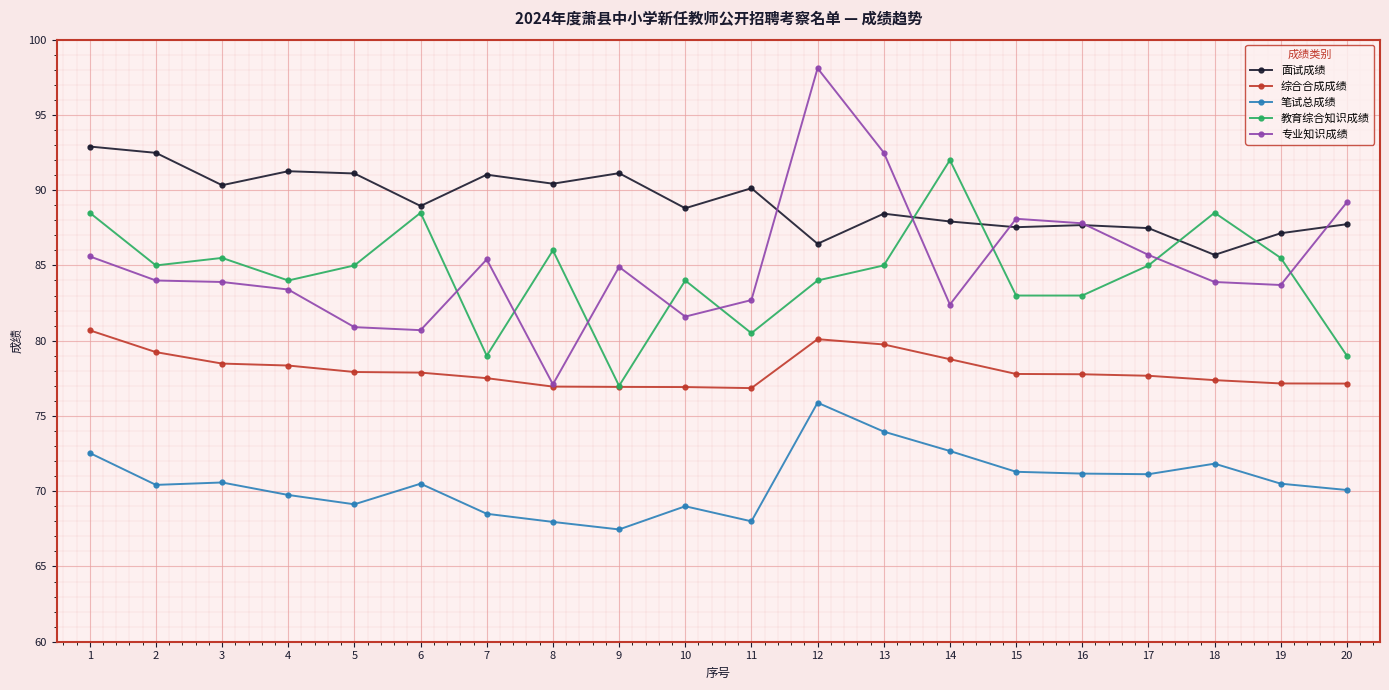

True or false: 笔试总成绩 and 综合合成成绩 intersect in this chart.

False